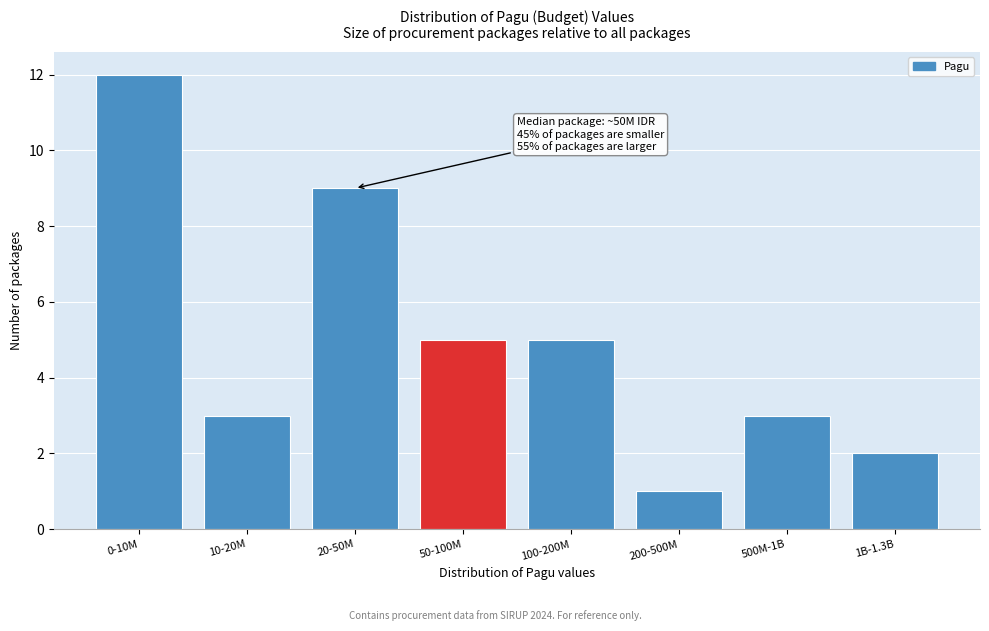

Reading left to right, extract all data points from this chart.

12	3	9	5	5	1	3	2